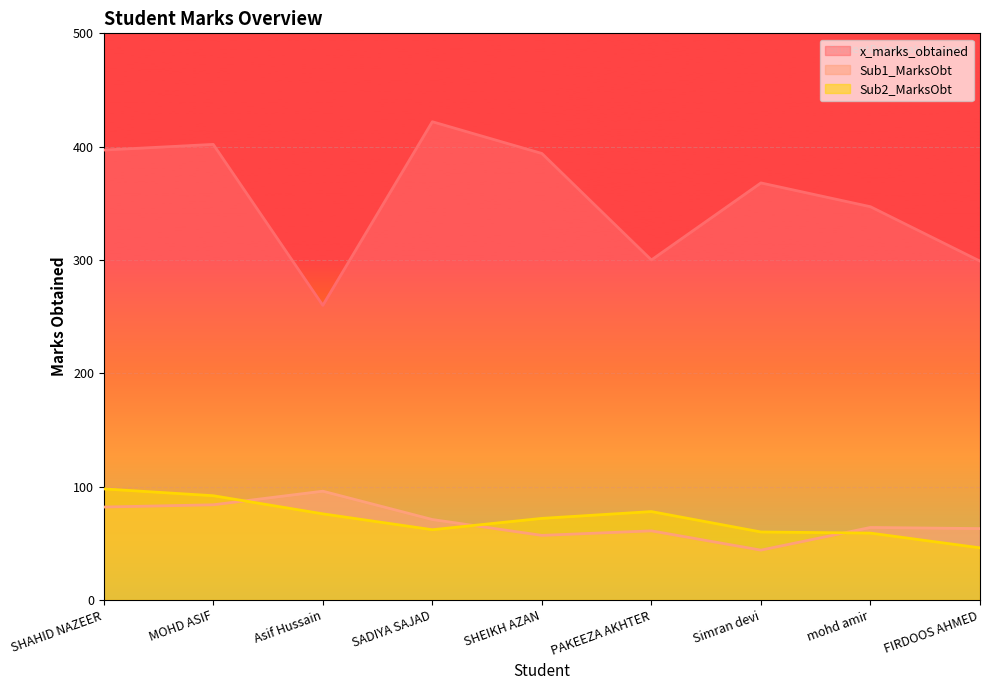

Which category has the highest value across all series?

SADIYA SAJAD